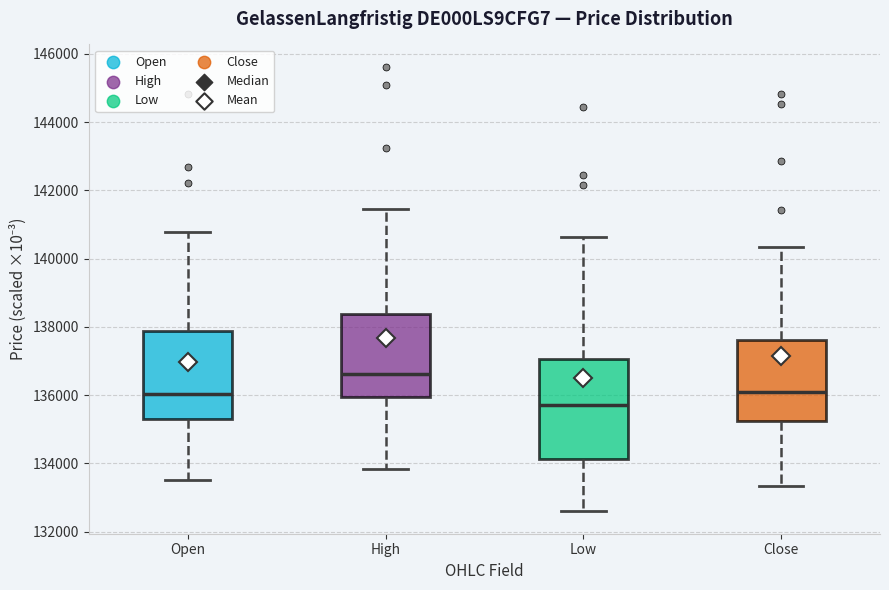

Which box is the tallest, from its lower edge to its upper edge?

Low